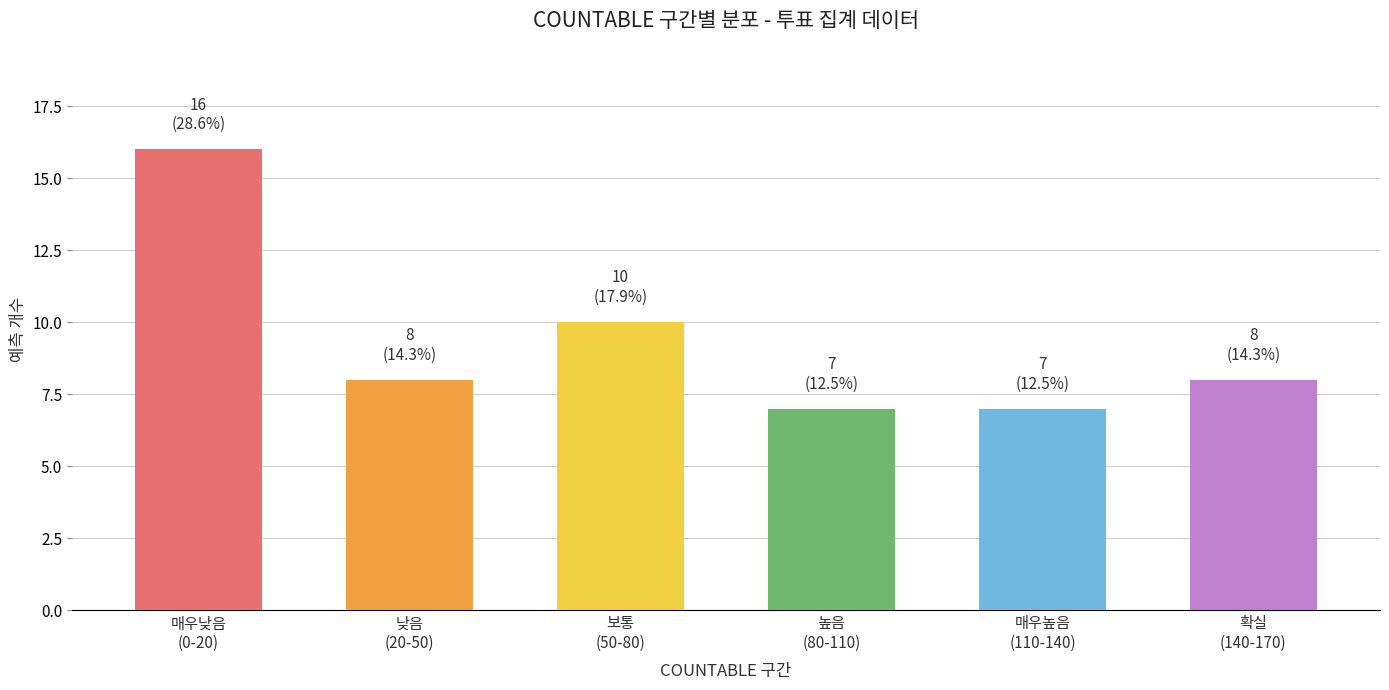

Reading left to right, transcribe all the data shown in this chart.

16	8	10	7	7	8